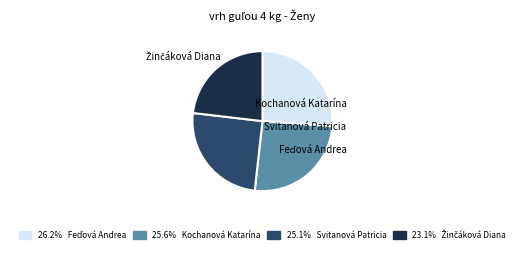

Does Svitanová Patricia account for over 50% of the chart?

No